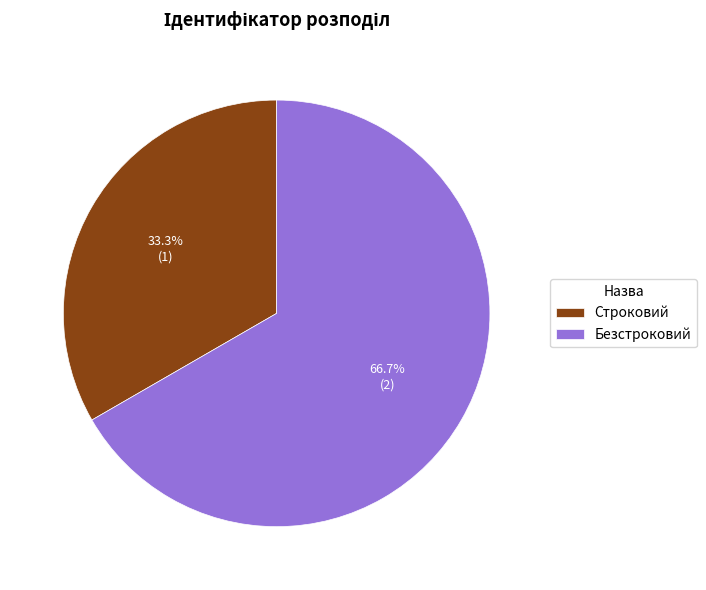

What percentage is the Безстроковий slice, to the nearest percent?

67%